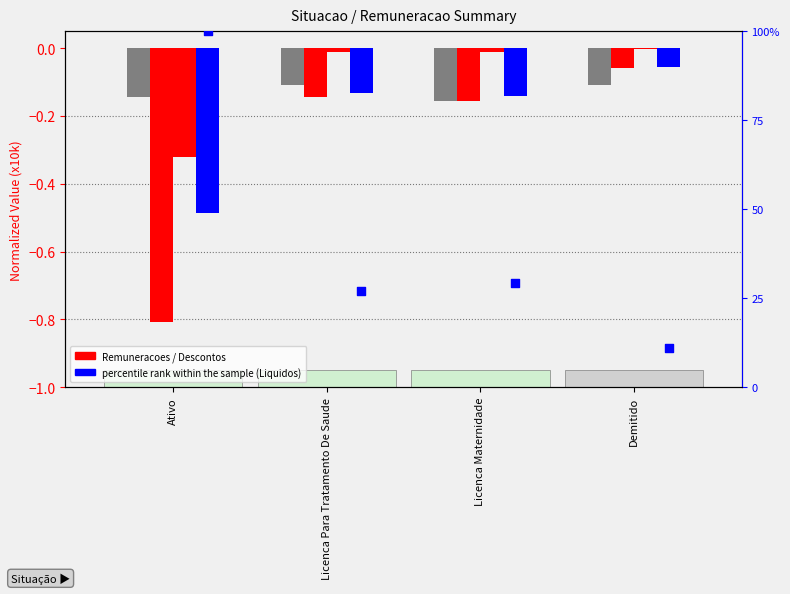

What is the total value across all series at Demitido?

10.9